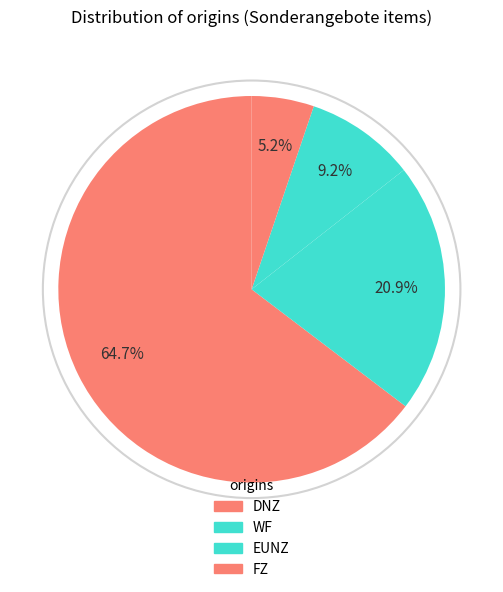

How many segments does this pie chart have?

4